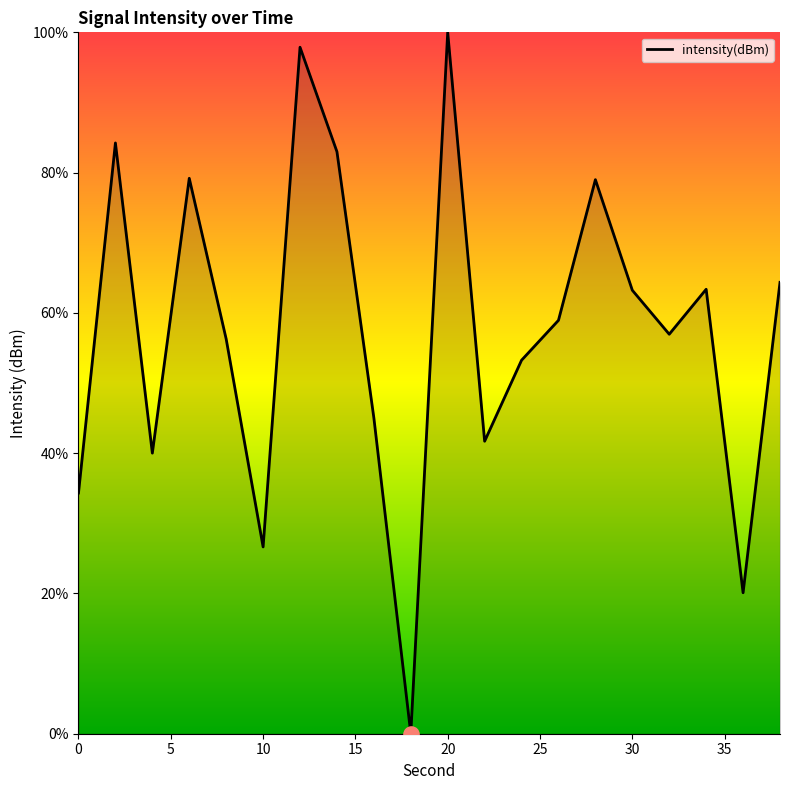

What is the difference between the maximum and minimum values?

100.0